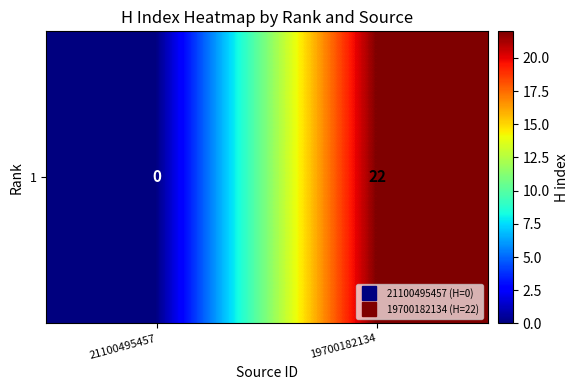

At which label is the value closest to 11?

21100495457